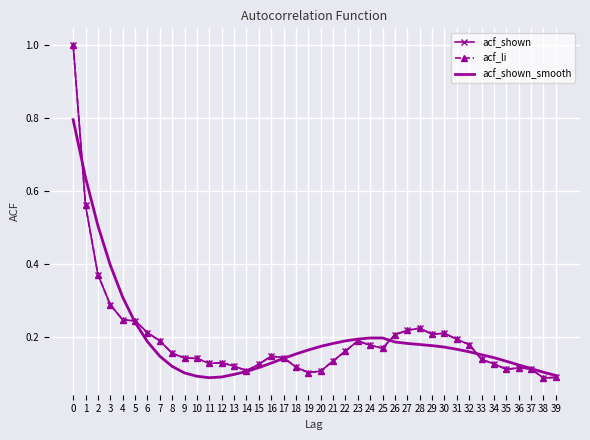

Where is the first local minimum for acf_shown_smooth?

11